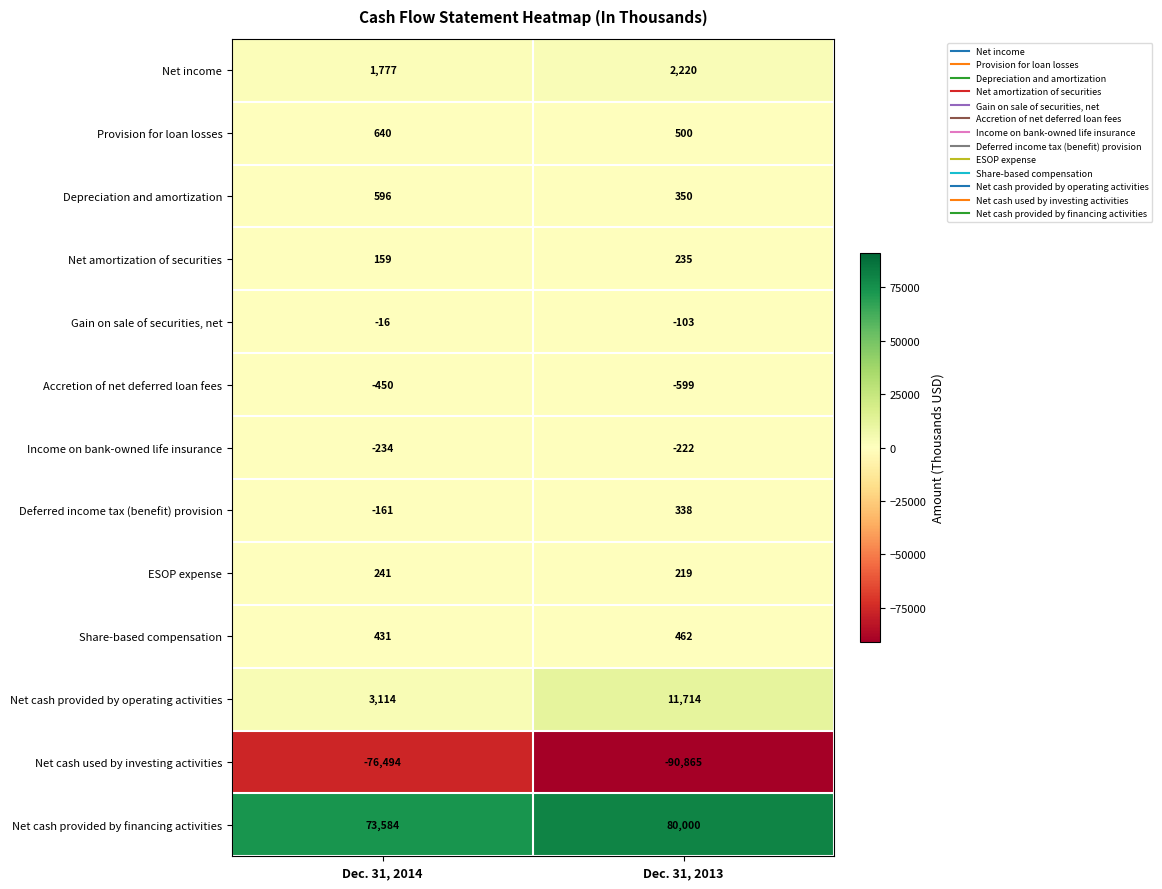

The value of ESOP expense at Dec. 31, 2014 is 241. True or false?

True